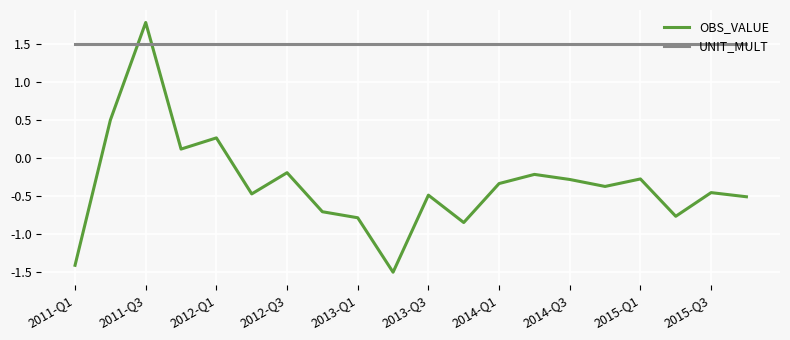

After their last crossing, which series has the higher values: UNIT_MULT or OBS_VALUE?

UNIT_MULT